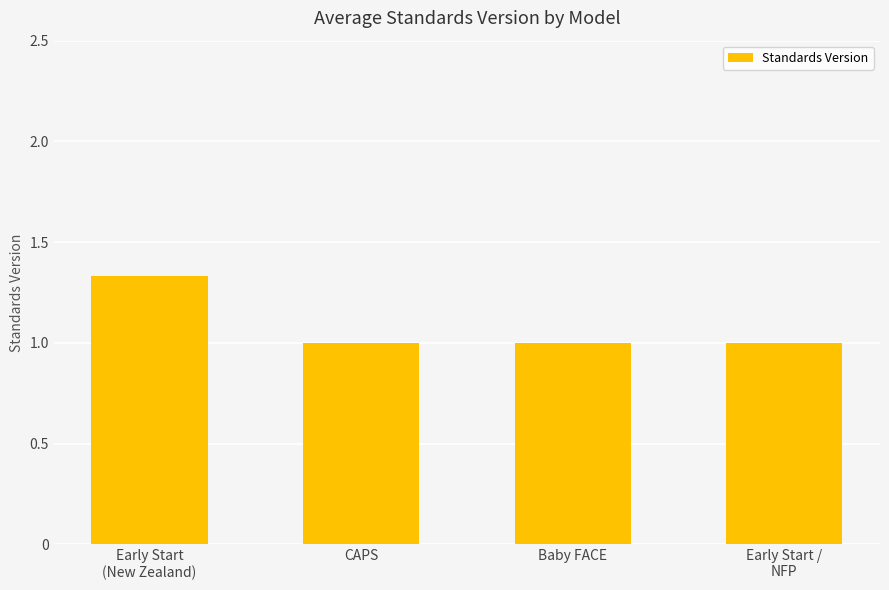

What is the minimum value shown in the chart?

1.0